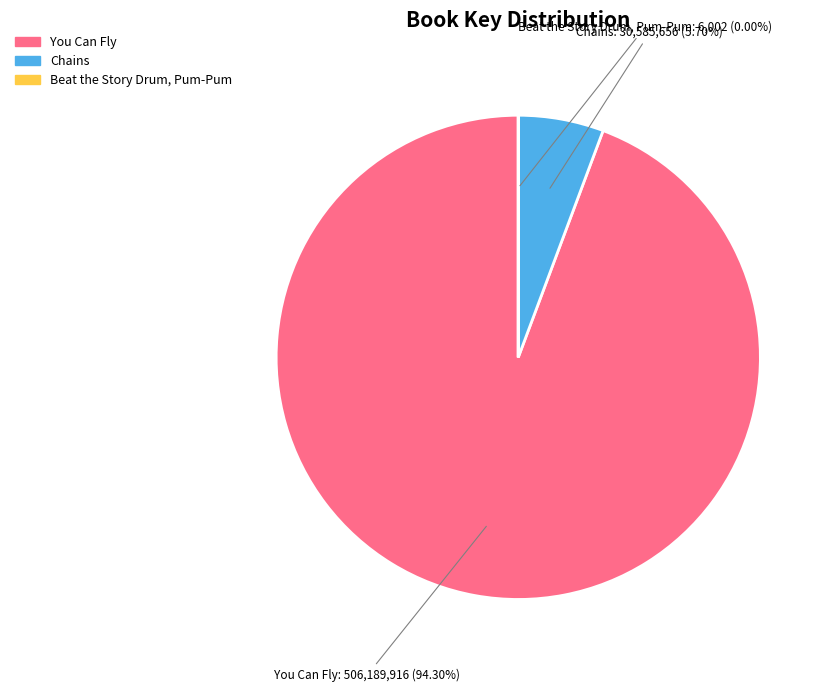

Does Chains account for over 50% of the chart?

No